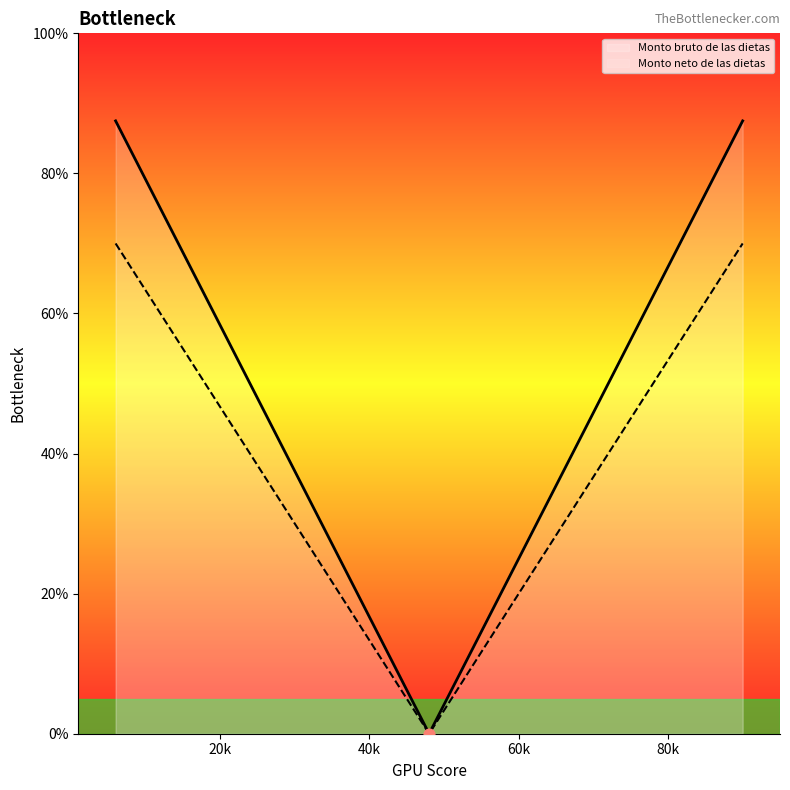

What are all the series names shown in the legend?

Monto bruto de las dietas, Monto neto de las dietas